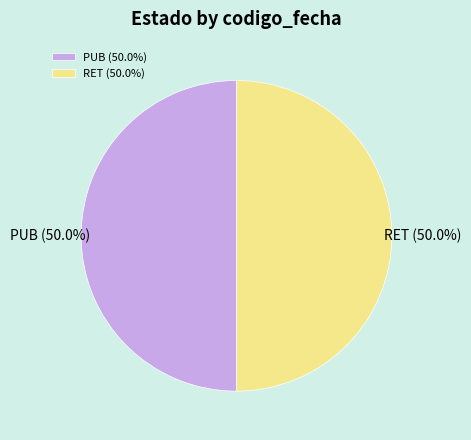

Approximately how many times larger is the value at RET compared to PUB?

1.0